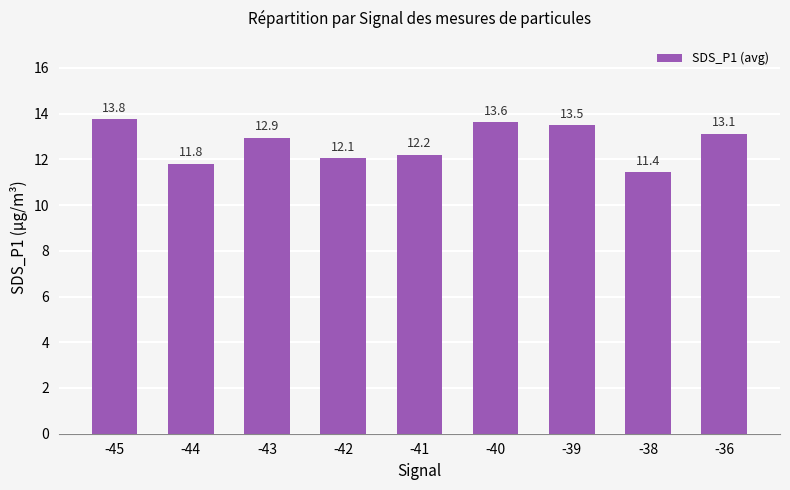

What is the smallest value displayed?

11.4